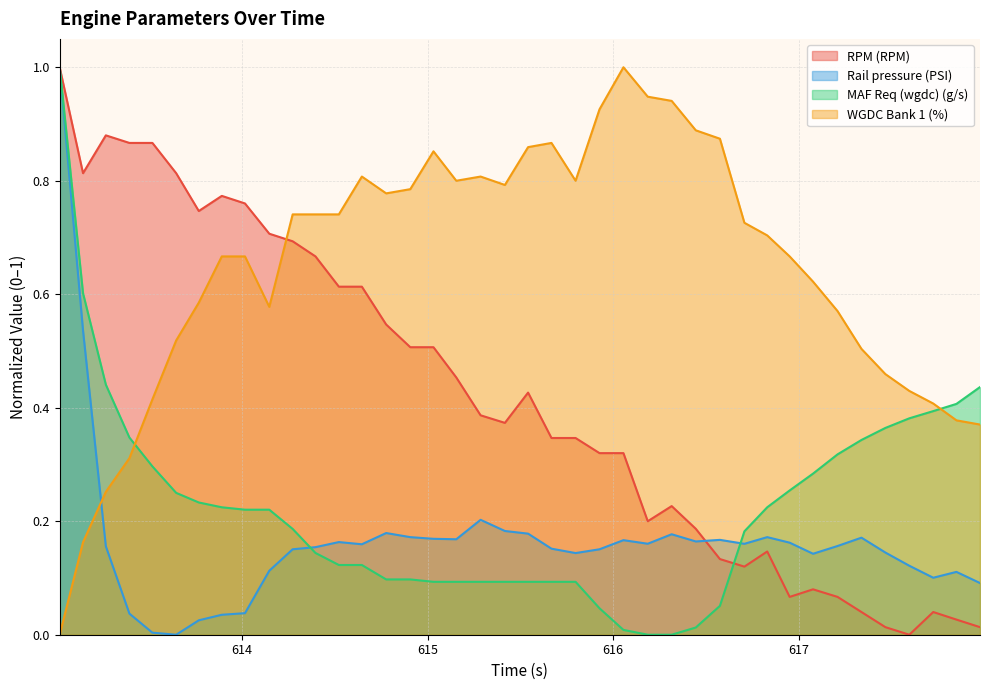

Which series has the largest total across all categories?

WGDC Bank 1 (%)